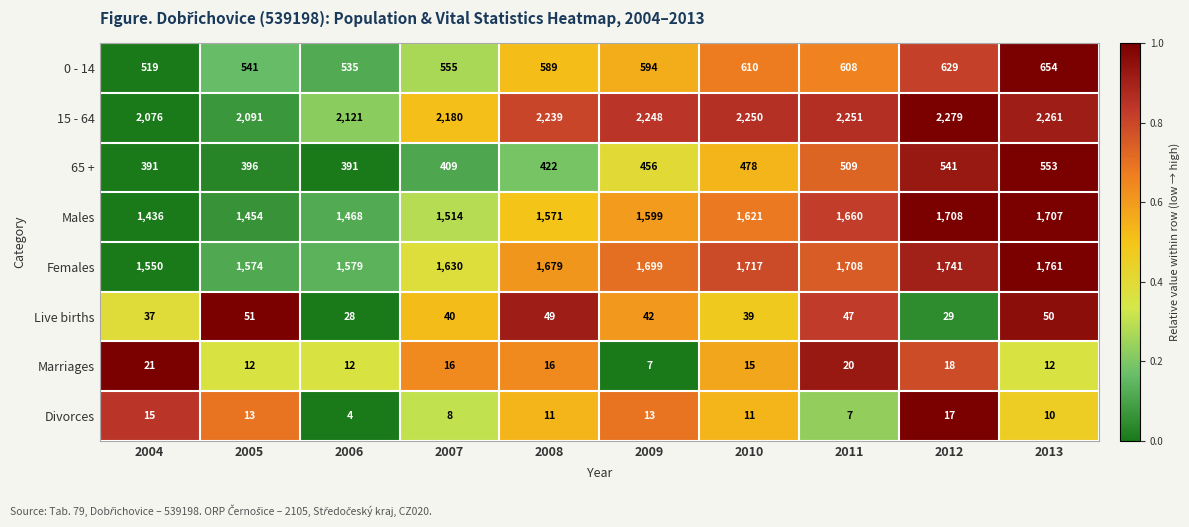

Is it true that Divorces equals 17 at 2013?

False